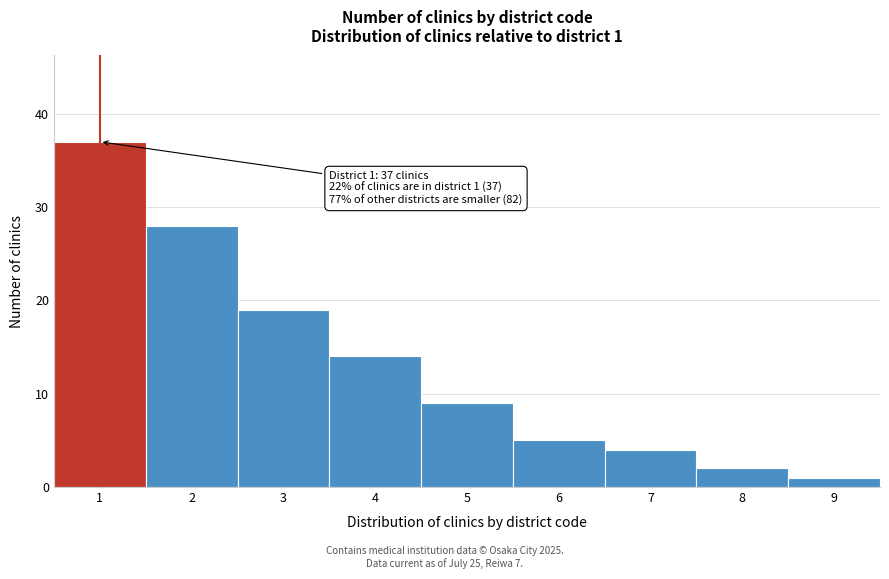

Which range on the x-axis has the tallest bar?

0.5 to 1.5